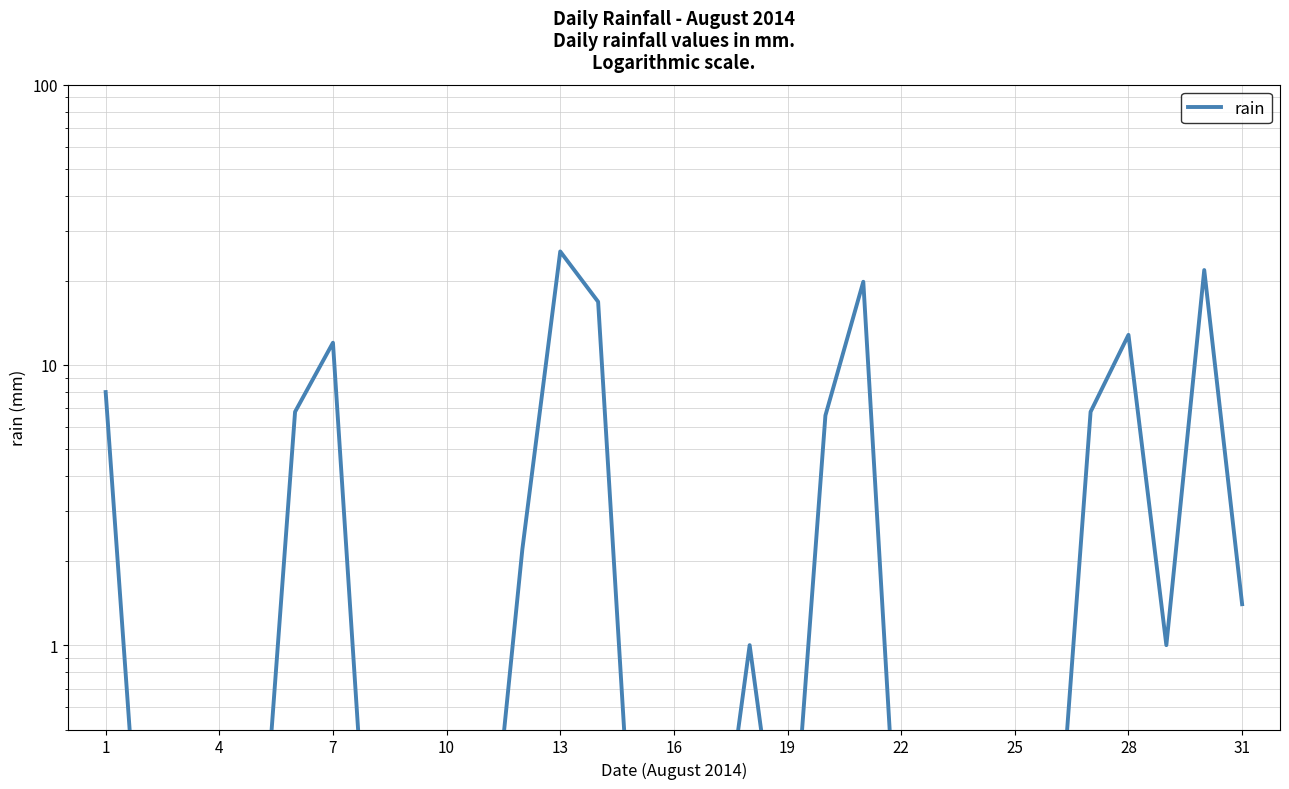

The chart shows a value of 0.0 at 14. True or false?

False